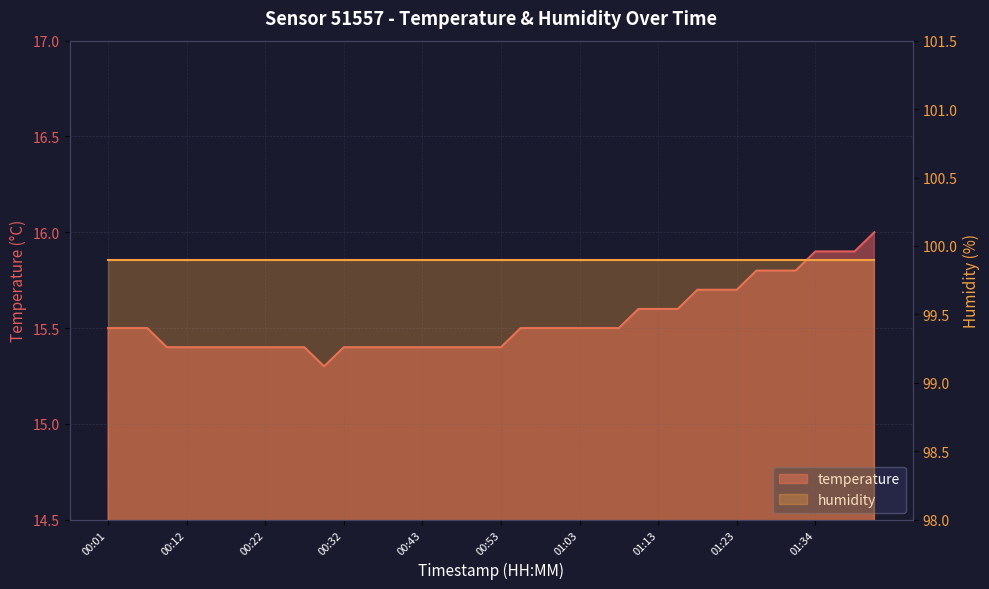

Is it true that the value at 00:06 is 23.4?

False